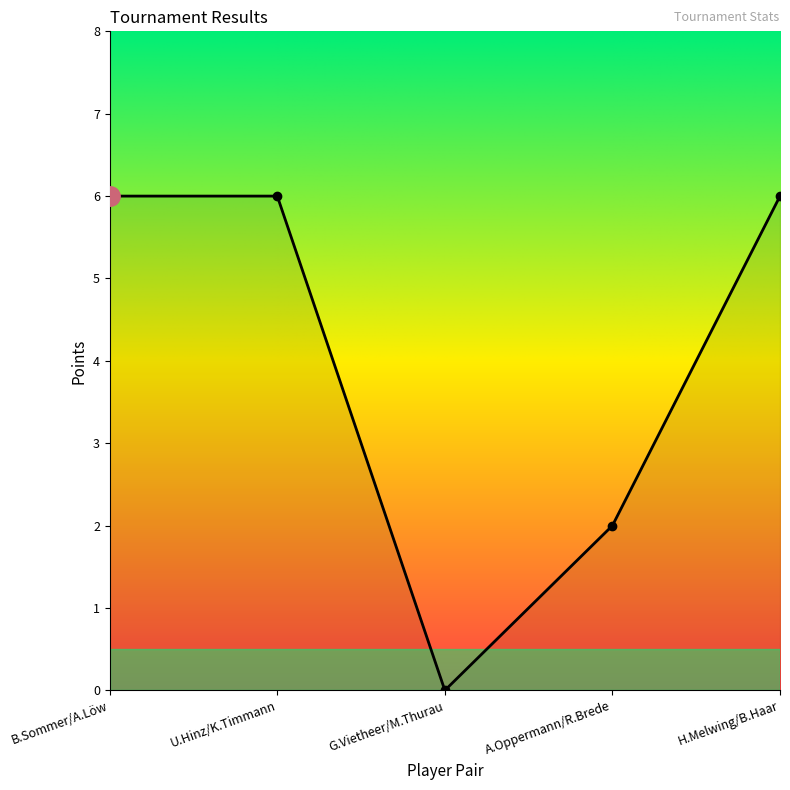

Where is the first local minimum?

G.Vietheer/M.Thurau